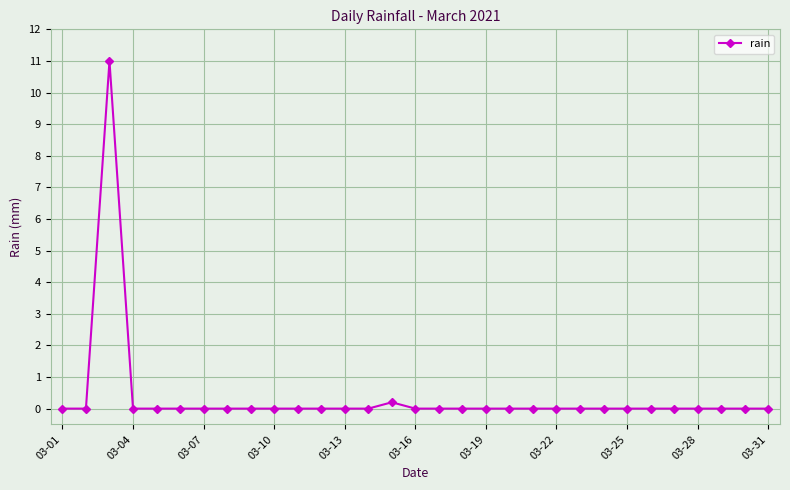

What is the greatest value displayed?

11.0